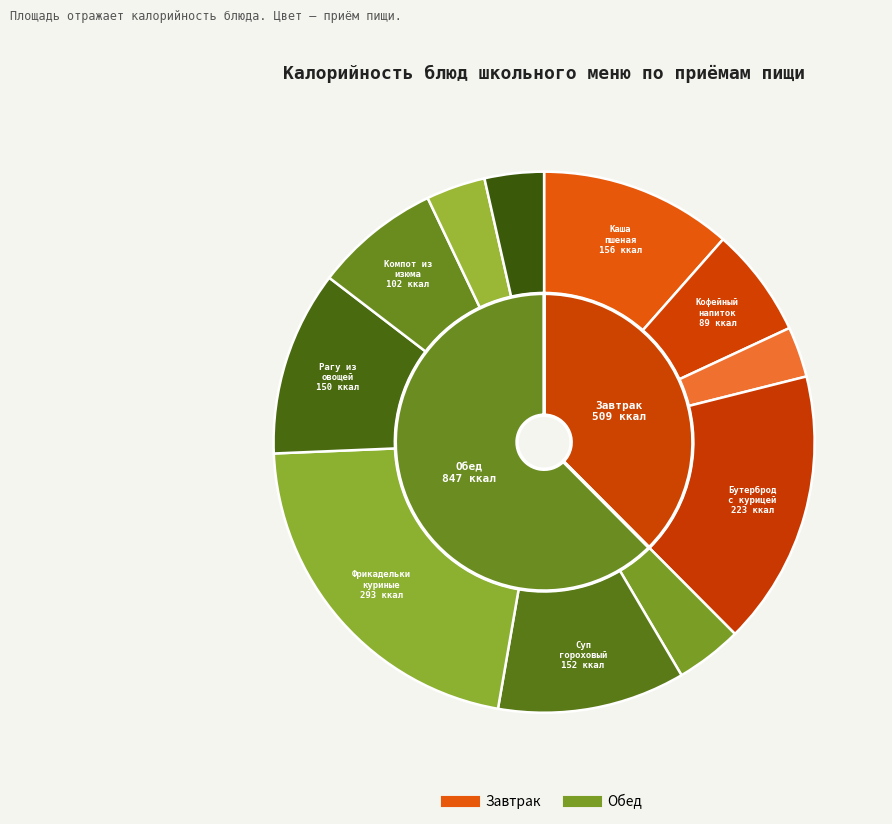

What is the smallest slice in the pie chart?

Яблоко